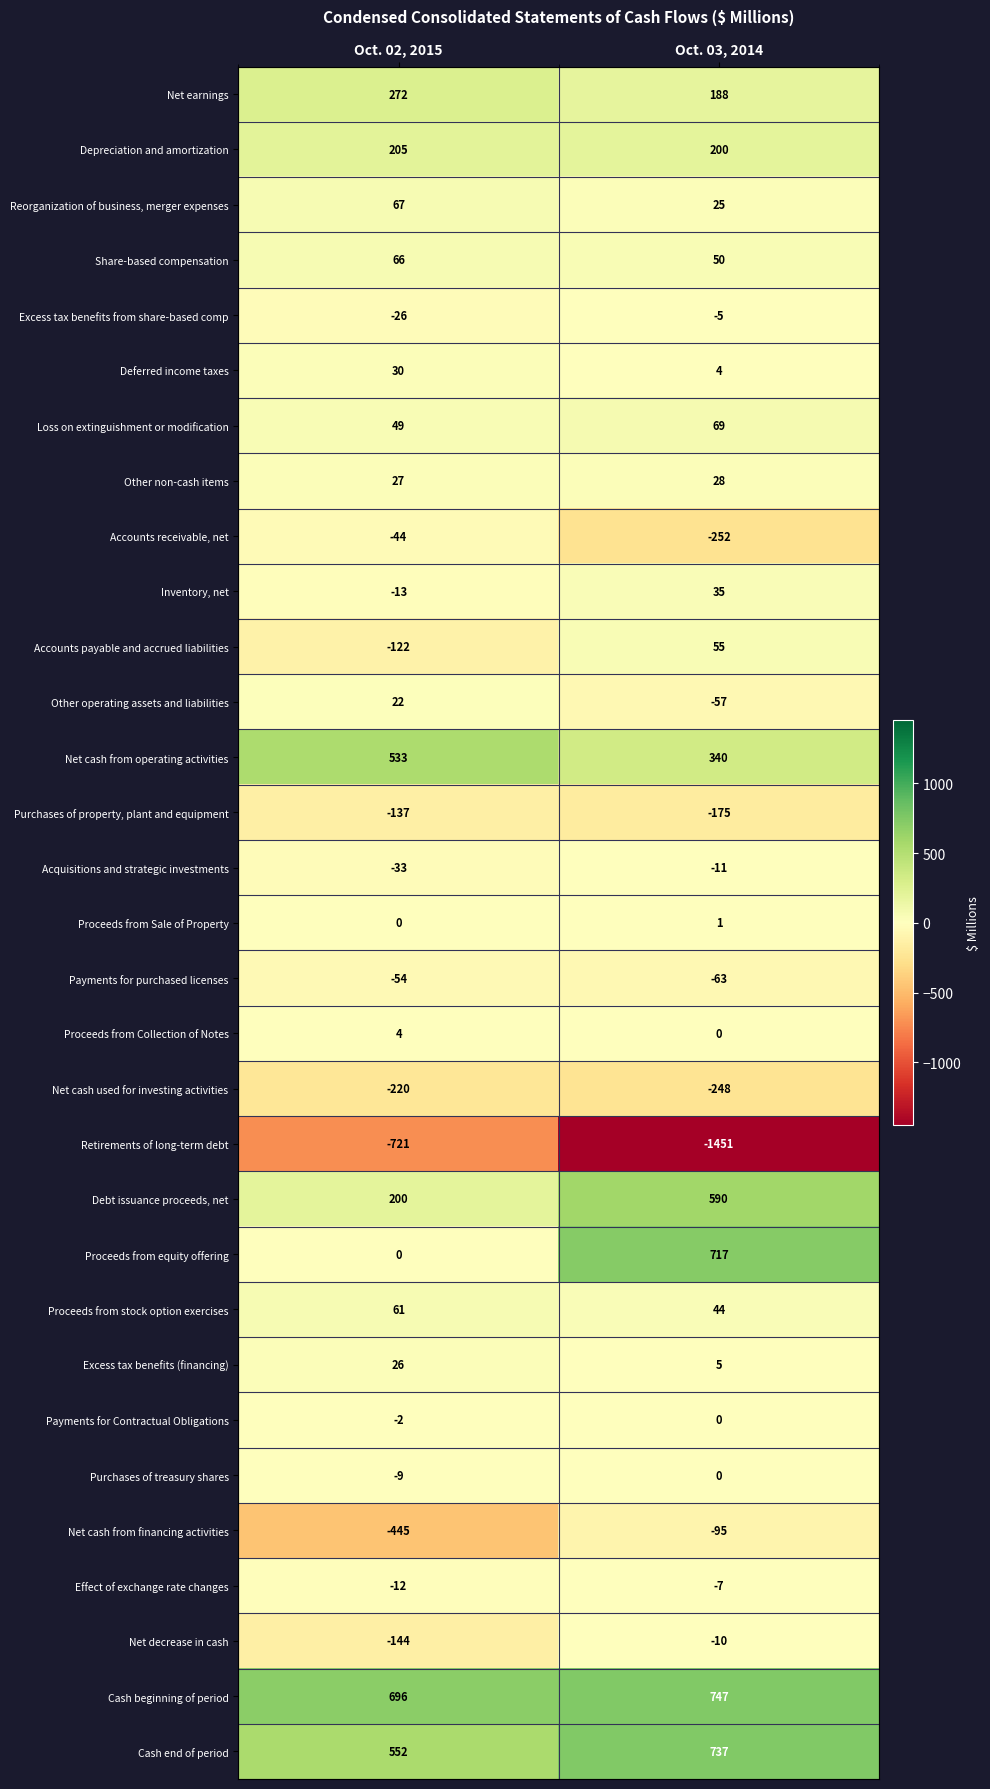

What is the difference between the maximum and minimum values in the Retirements of long-term debt series?

730